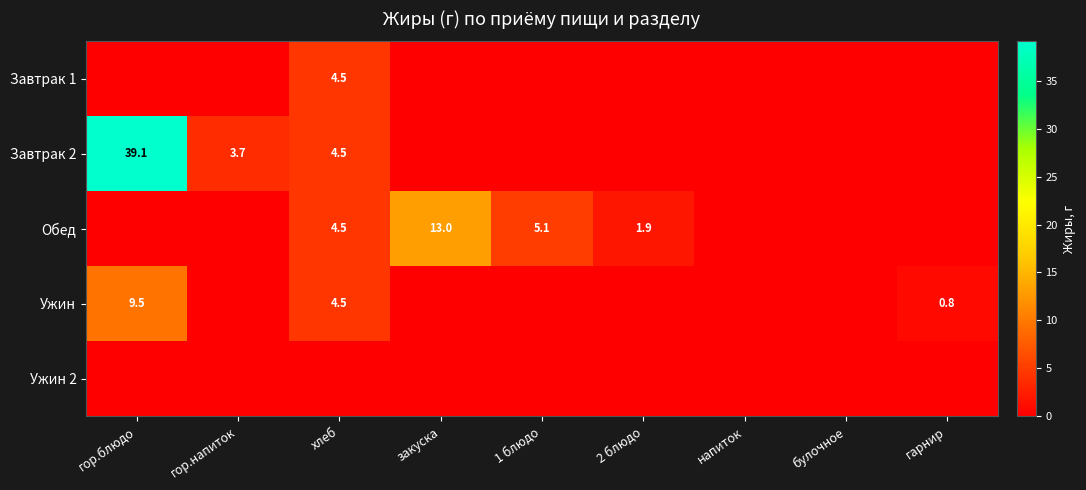

True or false: Завтрак 1 has a value of 4.5 at хлеб.

True